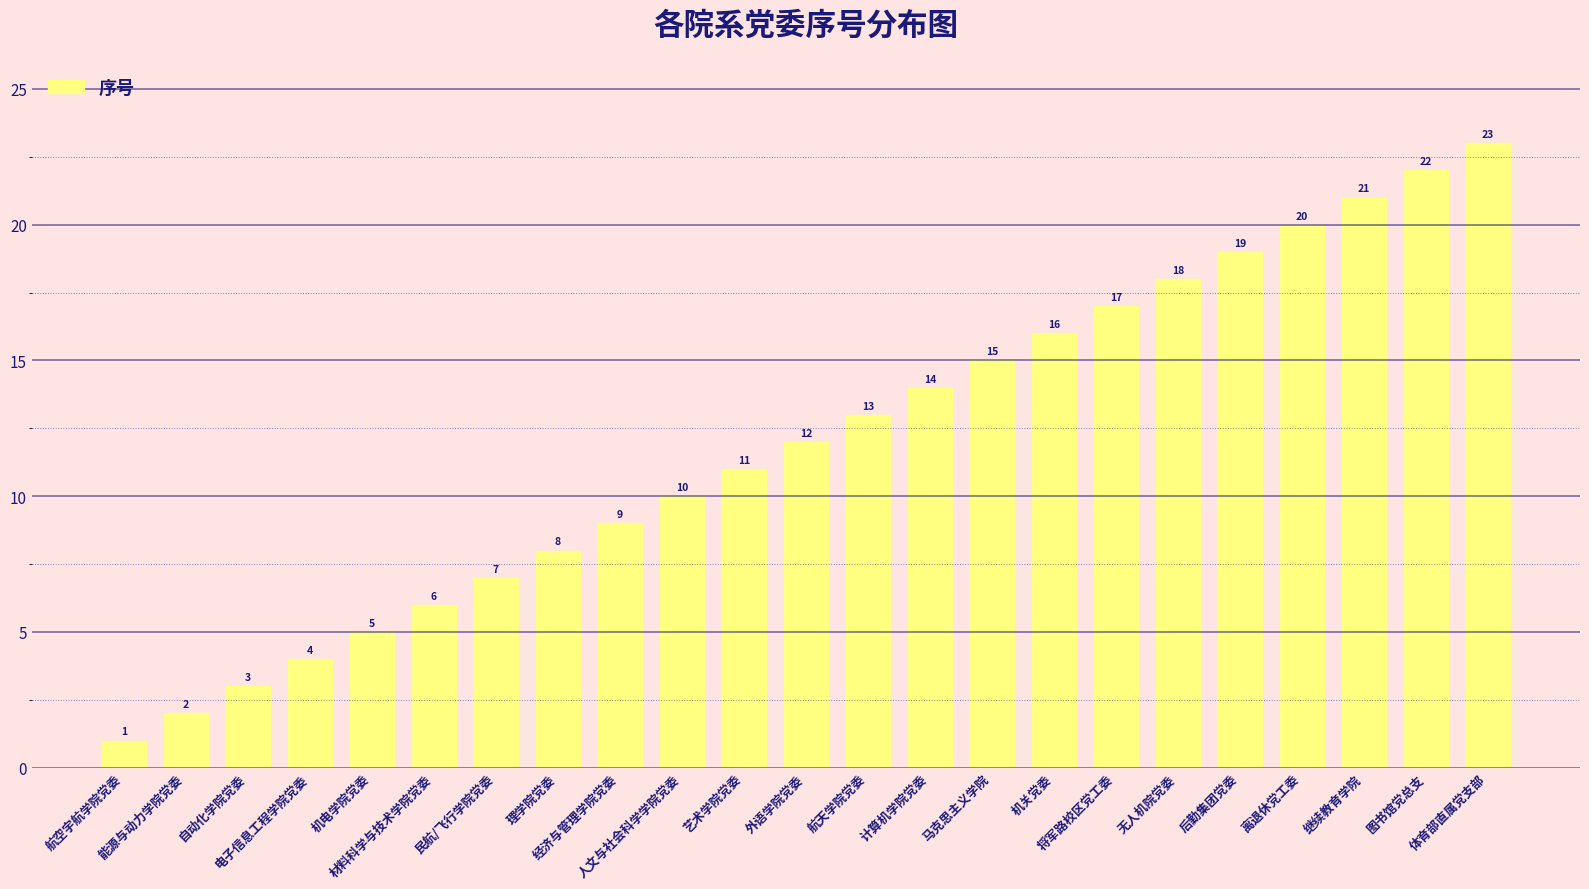

List the labels in order of value, largest first.

体育部直属党支部, 图书馆党总支, 继续教育学院, 离退休党工委, 后勤集团党委, 无人机院党委, 将军路校区党工委, 机关党委, 马克思主义学院, 计算机学院党委, 航天学院党委, 外语学院党委, 艺术学院党委, 人文与社会科学学院党委, 经济与管理学院党委, 理学院党委, 民航/飞行学院党委, 材料科学与技术学院党委, 机电学院党委, 电子信息工程学院党委, 自动化学院党委, 能源与动力学院党委, 航空宇航学院党委